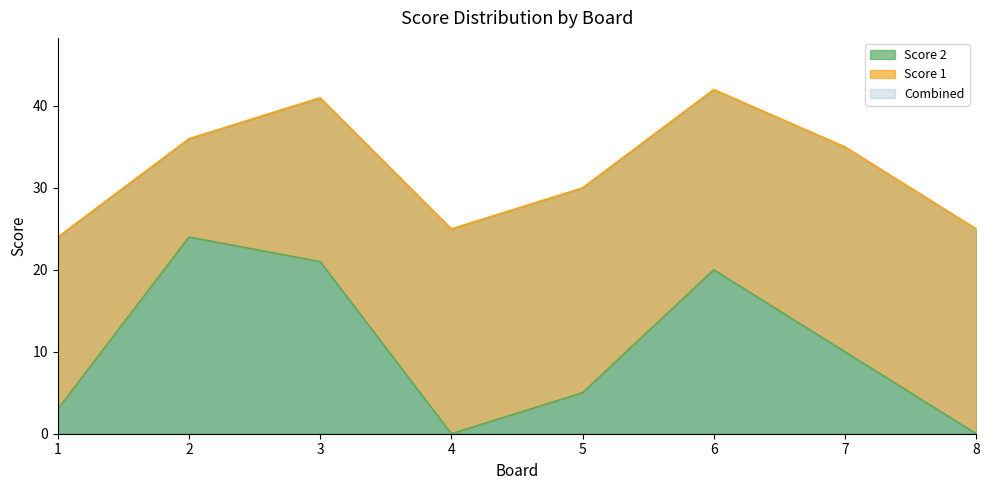

Where is Score 2 nearest to the value 12?

7